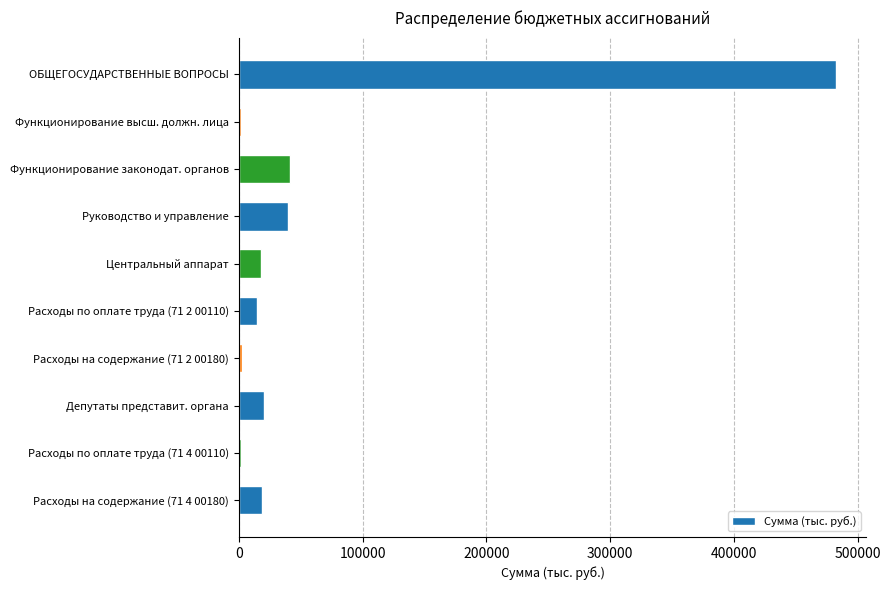

What is the label of the 4th bar from the top?

Руководство и управление